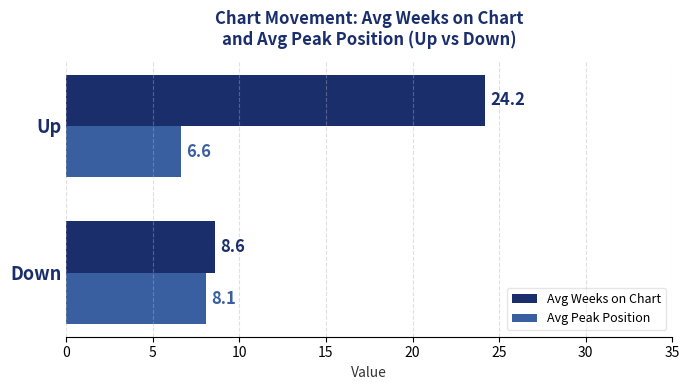

Count the number of categories in the chart.

2